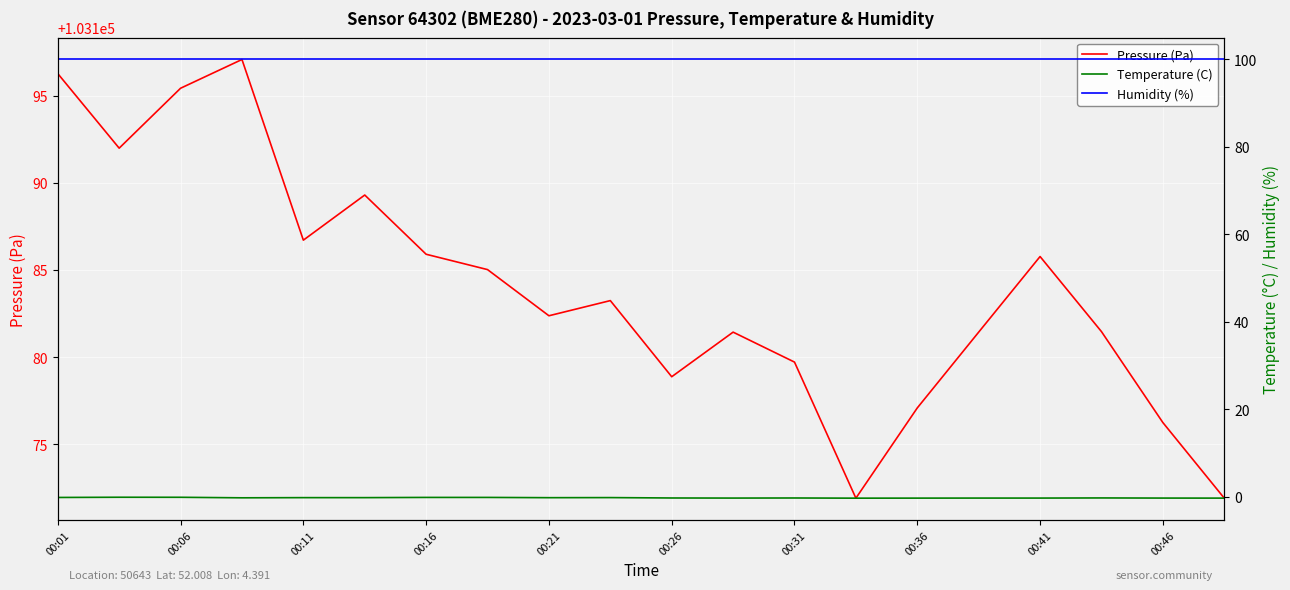

What is the label of the 20th point from the left?

19